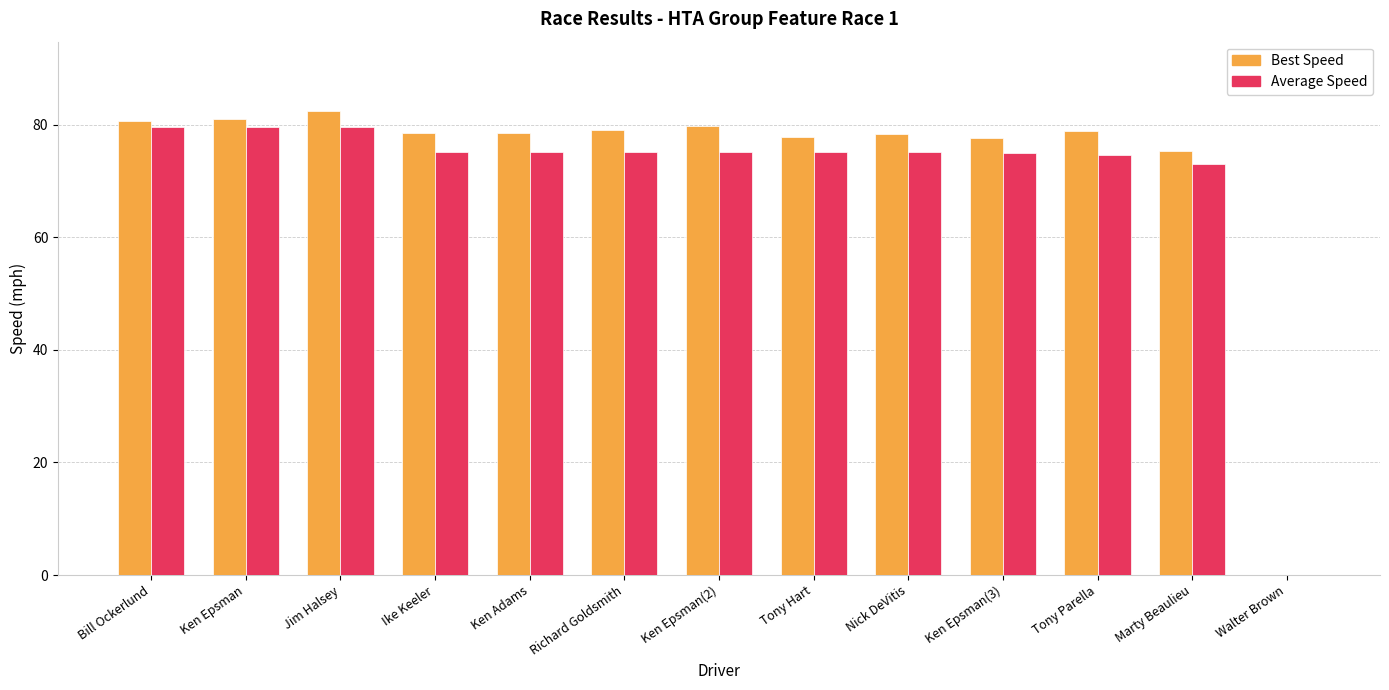

How many positive values does the Average Speed series have?

12